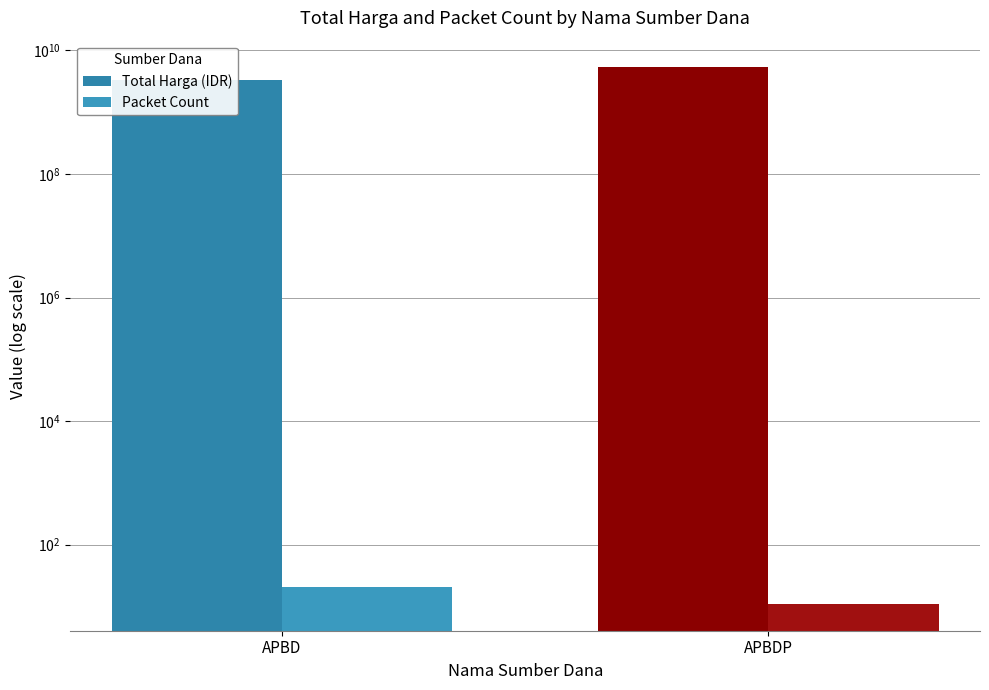

What are all the series names shown in the legend?

Total Harga (IDR), Packet Count